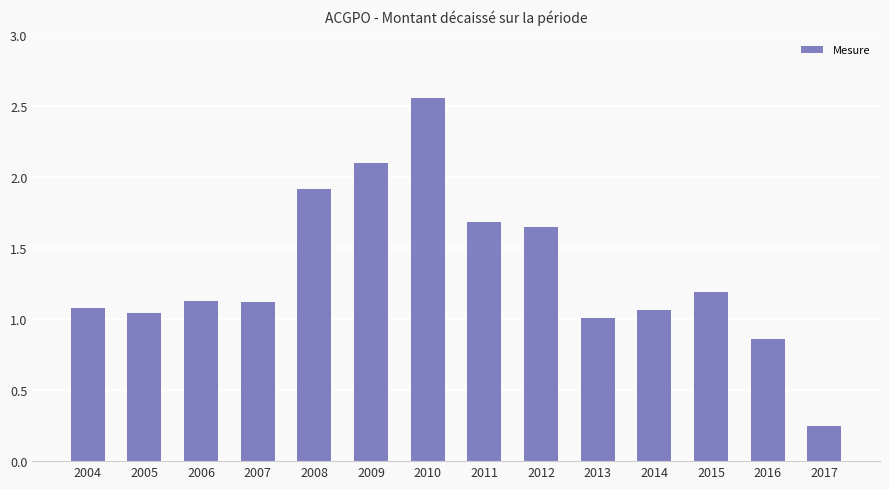

Where does the data first go above 1?

2004